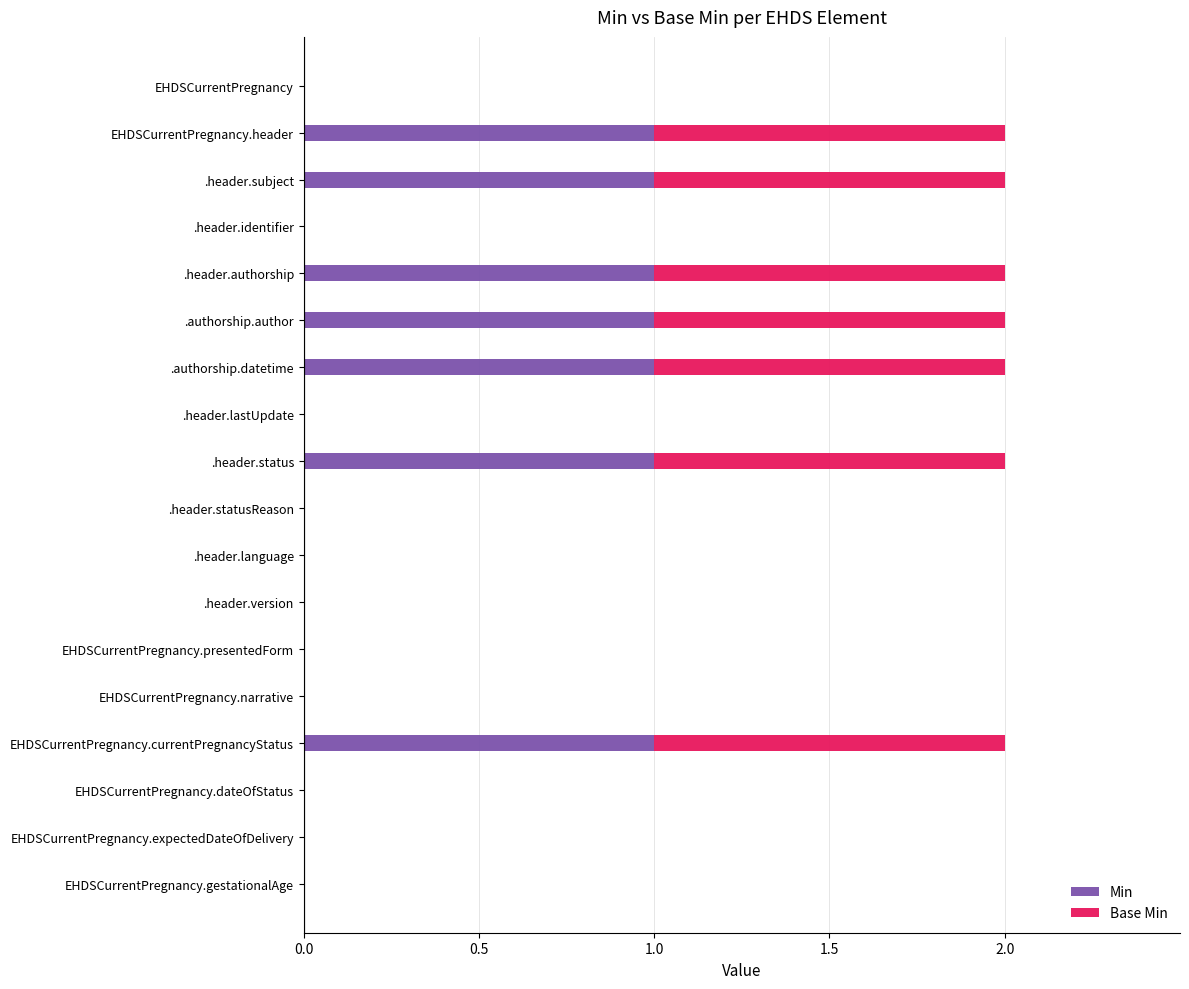

The value of Min at .authorship.author is 1. True or false?

True